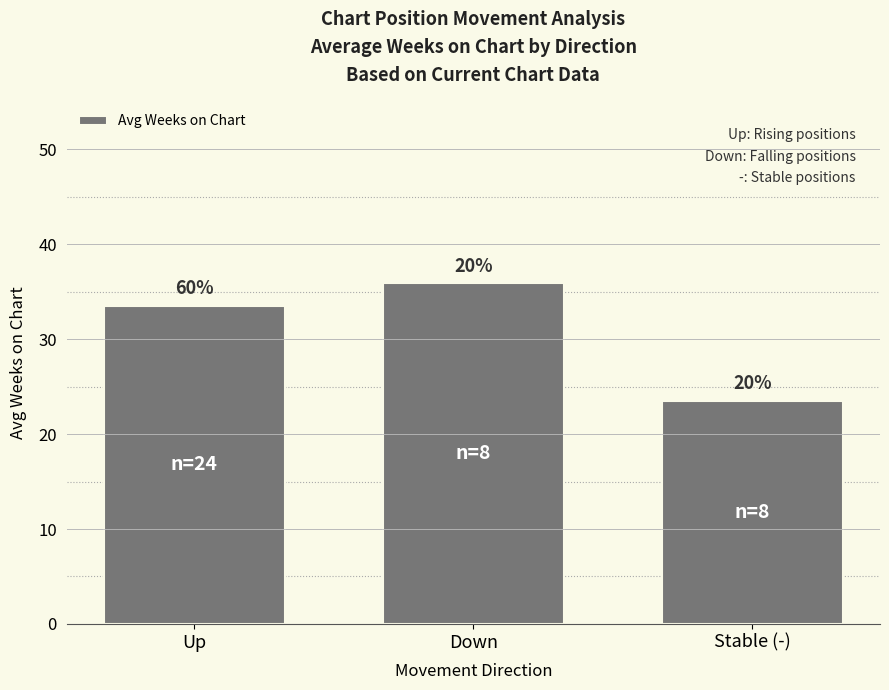

What is the label of the 2nd bar from the left?

Down